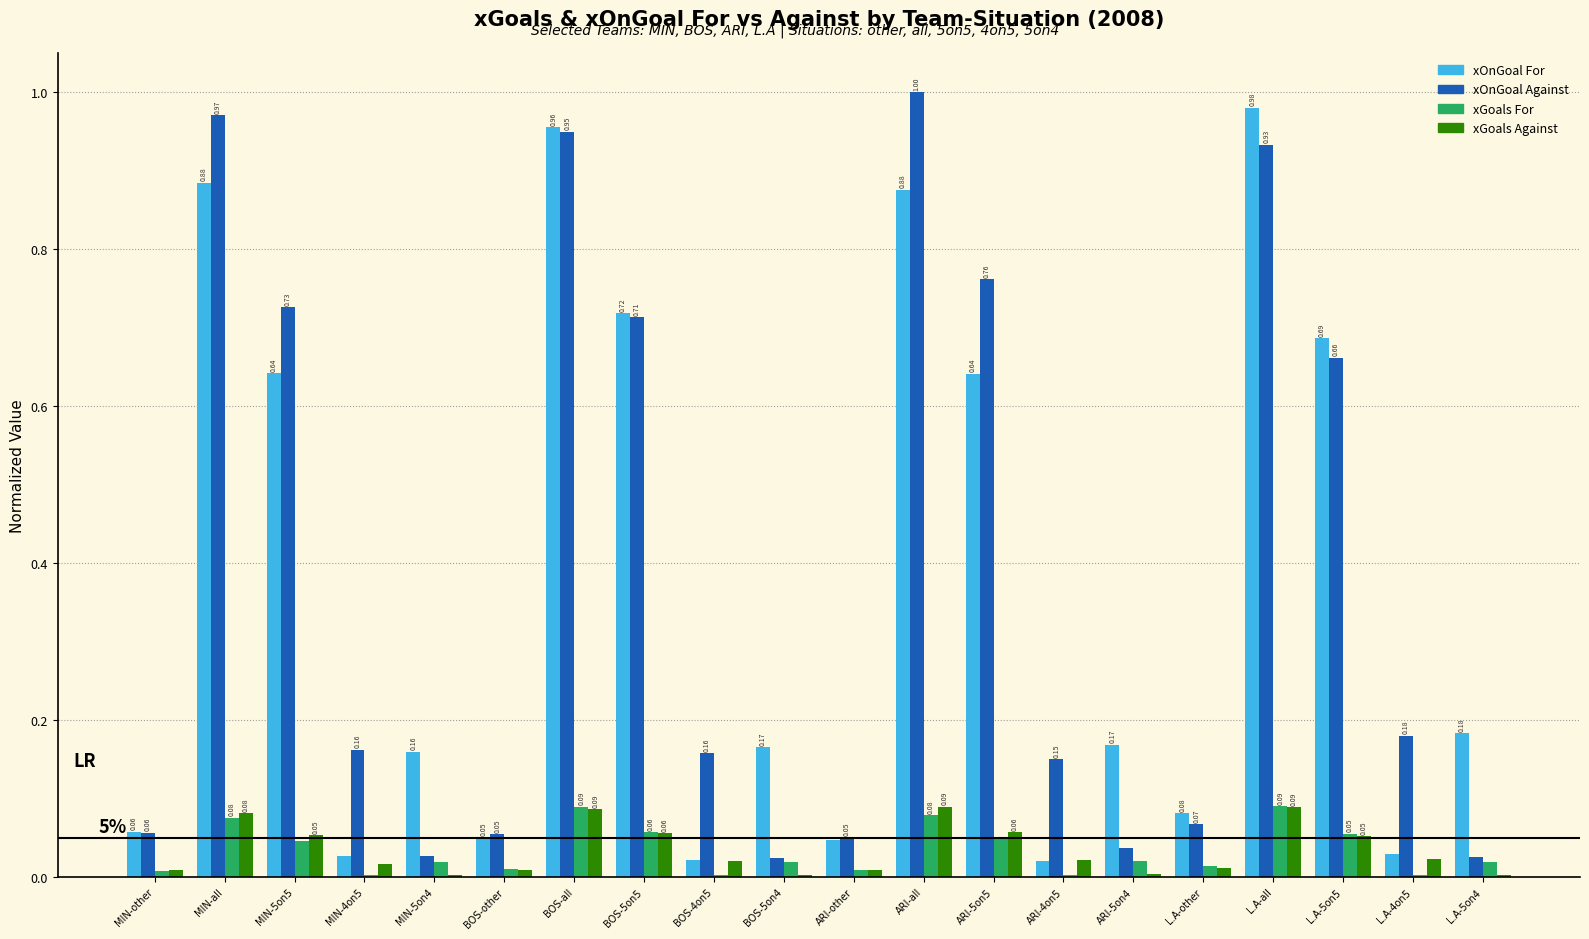

Which category has the highest value across all series?

ARI-all